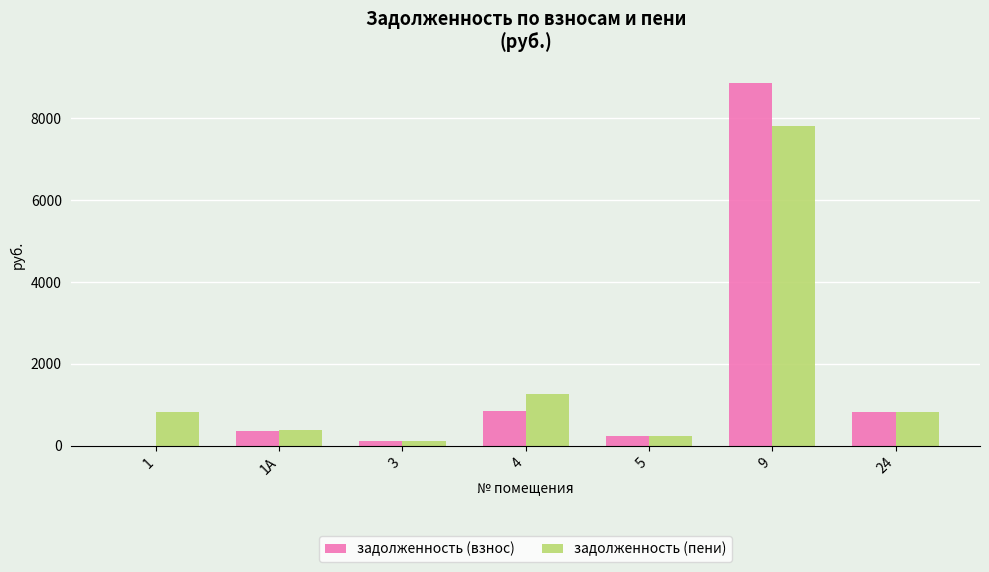

Between 5 and 9, which series saw the biggest shift?

задолженность (взнос)